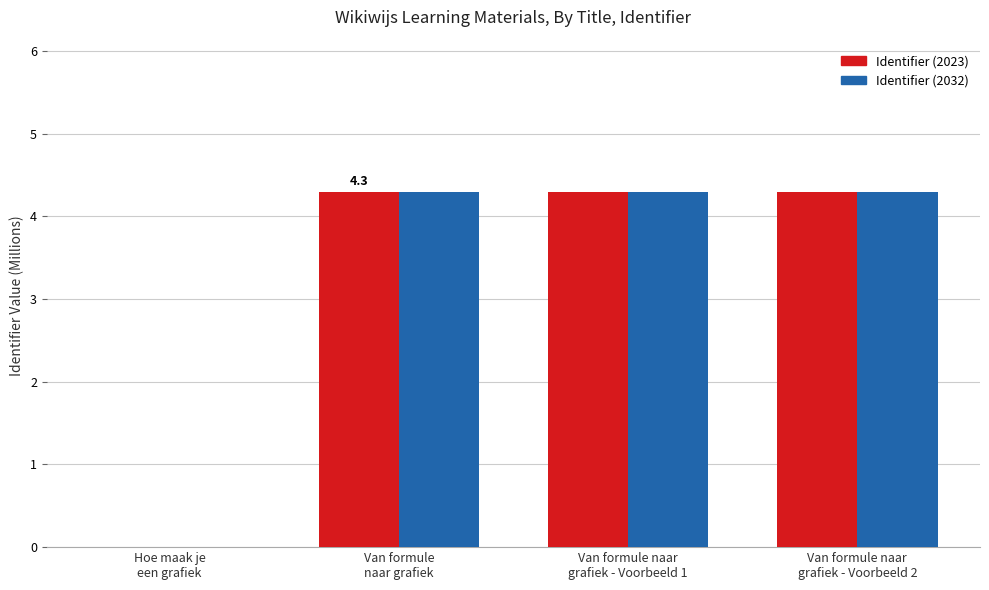

What is the maximum value shown in the chart?

4.3